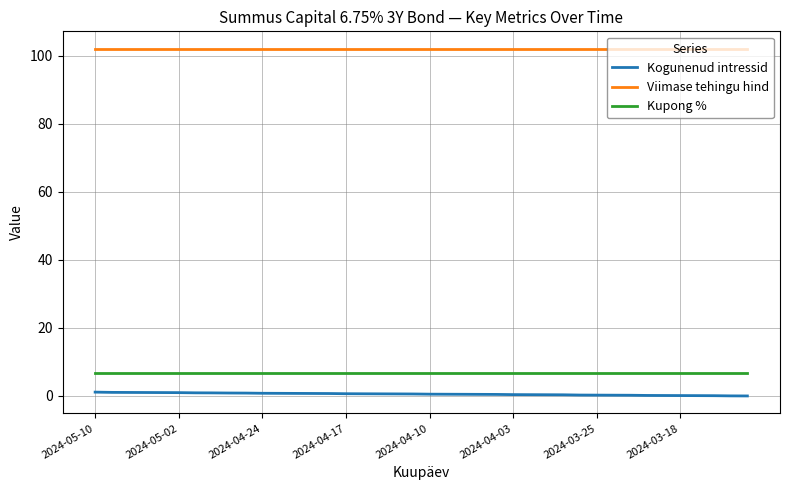

Which series has the largest total across all categories?

Viimase tehingu hind